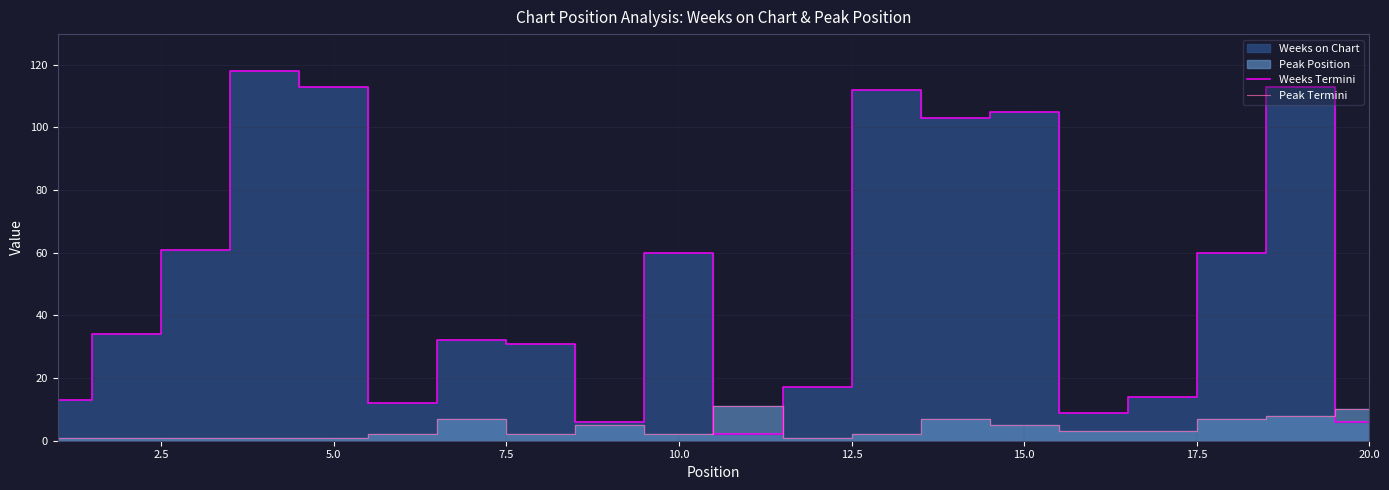

Which series has the largest range (max minus min)?

Weeks Termini